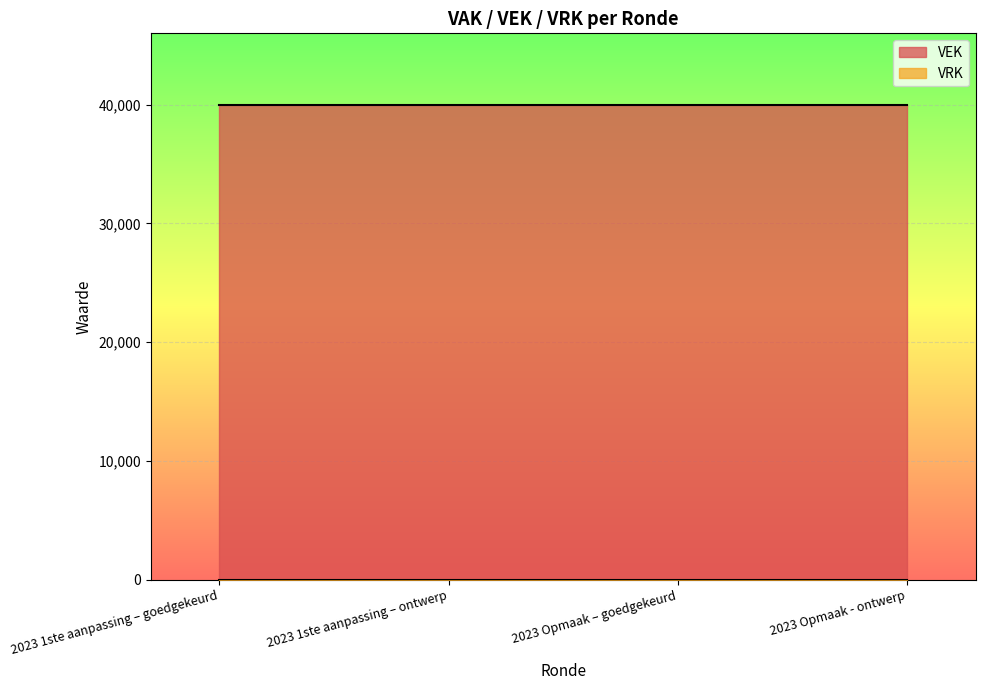

Reading left to right, what are all the values shown in this chart?

VEK: 2023 1ste aanpassing – goedgekeurd=40000	2023 1ste aanpassing – ontwerp=40000	2023 Opmaak – goedgekeurd=40000	2023 Opmaak - ontwerp=40000
VRK: 2023 1ste aanpassing – goedgekeurd=0	2023 1ste aanpassing – ontwerp=0	2023 Opmaak – goedgekeurd=0	2023 Opmaak - ontwerp=0